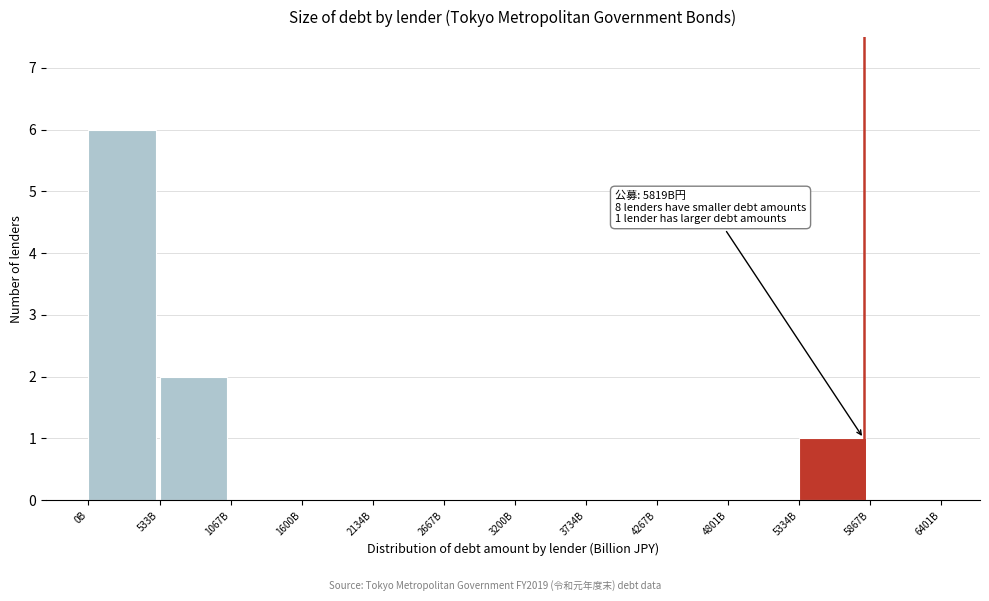

Reading left to right, transcribe all the data shown in this chart.

0B=6	533B=2	1067B=0	1600B=0	2134B=0	2667B=0	3200B=0	3734B=0	4267B=0	4801B=0	5334B=1	5867B=0